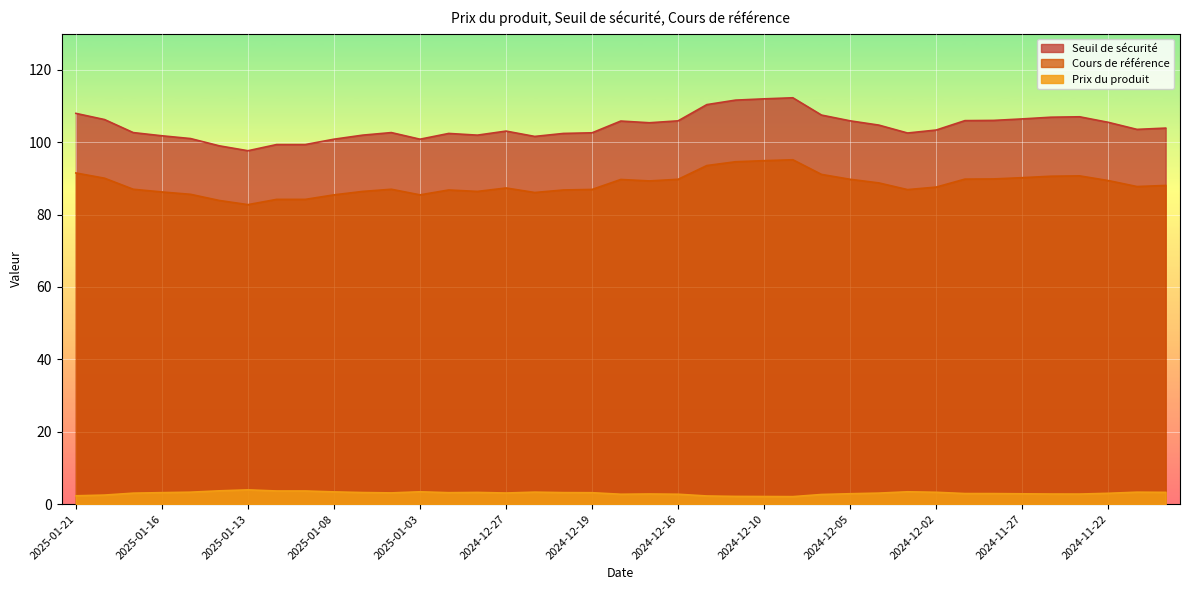

List the series in order of their peak value, lowest first.

Prix du produit, Cours de référence, Seuil de sécurité